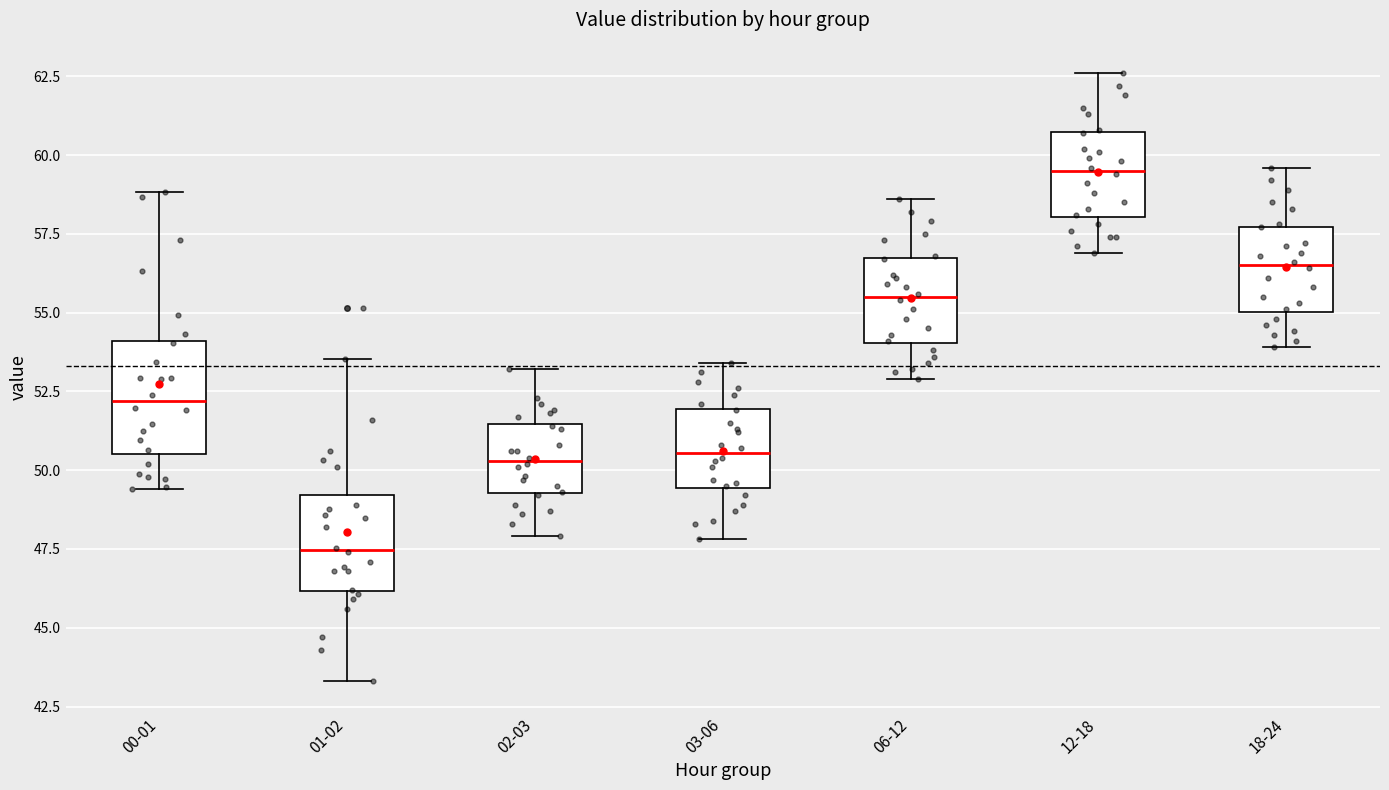

Where is the upper edge of the box for 01-02 on the y-axis? The values are not printed on the chart, so give them approximately, as read against the axis.

49.0